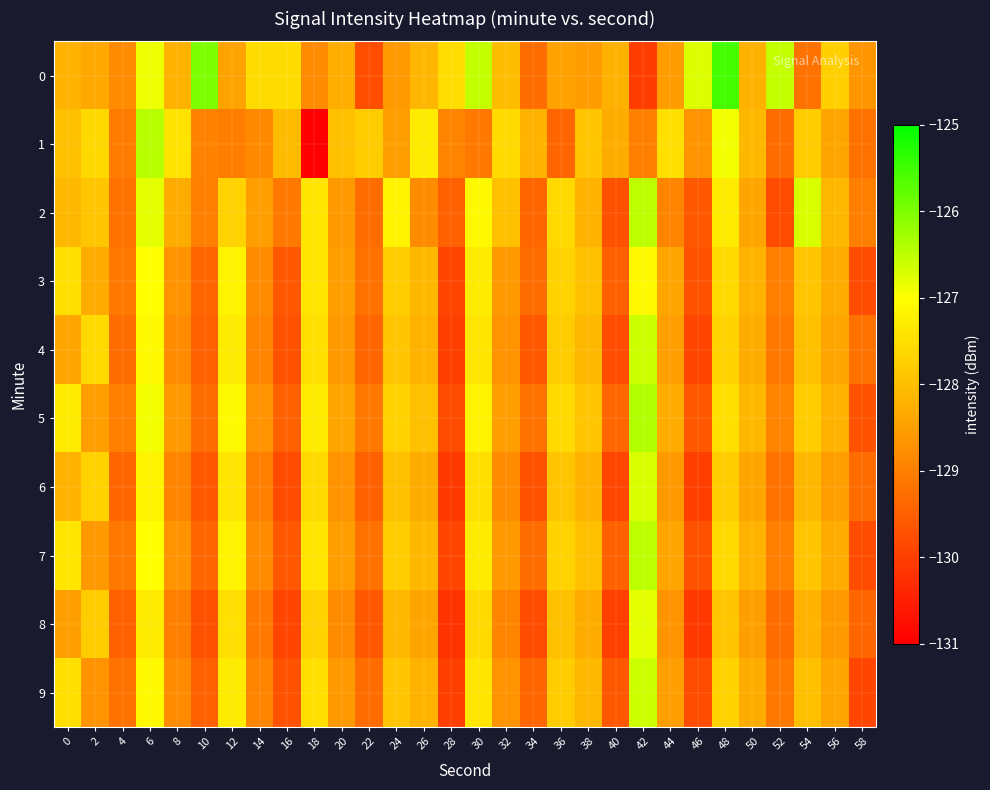

Reading right to left, list all the values displayed in this chart.

0: 58=-128.6	56=-127.8	54=-129.2	52=-126.5	50=-128.2	48=-125.5	46=-126.7	44=-128.5	42=-130.0	40=-128.2	38=-128.5	36=-128.4	34=-129.3	32=-128.0	30=-126.5	28=-127.5	26=-128.1	24=-128.6	22=-129.8	20=-128.3	18=-128.8	16=-127.5	14=-127.5	12=-128.4	10=-126.0	8=-128.2	6=-126.9	4=-128.8	2=-128.3	0=-128.2
1: 58=-129.2	56=-128.4	54=-127.8	52=-129.3	50=-128.1	48=-126.9	46=-128.7	44=-127.5	42=-129.0	40=-128.3	38=-127.9	36=-129.4	34=-128.2	32=-127.6	30=-129.1	28=-128.9	26=-127.3	24=-128.5	22=-127.8	20=-128.0	18=-131.0	16=-128.0	14=-128.8	12=-129.0	10=-129.0	8=-127.4	6=-126.4	4=-129.1	2=-127.6	0=-128.0
2: 58=-129.0	56=-128.1	54=-126.7	52=-129.8	50=-128.4	48=-127.3	46=-129.6	44=-128.9	42=-126.5	40=-129.7	38=-128.2	36=-127.6	34=-129.4	32=-128.0	30=-127.1	28=-129.5	26=-128.8	24=-127.2	22=-129.3	20=-128.6	18=-127.4	16=-129.1	14=-128.5	12=-127.7	10=-129.0	8=-128.3	6=-126.8	4=-129.2	2=-127.9	0=-128.1
3: 58=-129.8	56=-128.3	54=-127.9	52=-129.0	50=-128.2	48=-127.6	46=-129.7	44=-128.4	42=-127.1	40=-129.5	38=-128.0	36=-127.7	34=-129.3	32=-128.6	30=-127.3	28=-129.9	26=-128.1	24=-127.8	22=-129.2	20=-128.5	18=-127.4	16=-129.6	14=-128.8	12=-127.2	10=-129.4	8=-128.7	6=-127.0	4=-129.1	2=-128.3	0=-127.5
4: 58=-129.2	56=-128.4	54=-128.0	52=-129.1	50=-128.3	48=-127.7	46=-129.9	44=-128.5	42=-126.6	40=-129.8	38=-128.1	36=-127.8	34=-129.6	32=-128.7	30=-127.4	28=-130.0	26=-128.2	24=-127.9	22=-129.4	20=-128.6	18=-127.5	16=-129.7	14=-128.9	12=-127.3	10=-129.5	8=-128.8	6=-127.1	4=-129.3	2=-127.6	0=-128.4
5: 58=-129.7	56=-128.2	54=-127.8	52=-128.9	50=-128.1	48=-127.5	46=-129.6	44=-128.3	42=-126.4	40=-129.4	38=-127.9	36=-127.6	34=-129.2	32=-128.5	30=-127.2	28=-129.8	26=-128.0	24=-127.7	22=-129.1	20=-128.4	18=-127.3	16=-129.5	14=-128.7	12=-127.1	10=-129.3	8=-128.6	6=-126.9	4=-129.0	2=-128.5	0=-127.3
6: 58=-129.3	56=-128.5	54=-128.1	52=-129.2	50=-128.4	48=-127.8	46=-130.0	44=-128.6	42=-126.7	40=-129.9	38=-128.2	36=-127.9	34=-129.7	32=-128.8	30=-127.5	28=-130.1	26=-128.3	24=-128.0	22=-129.5	20=-128.7	18=-127.6	16=-129.8	14=-129.0	12=-127.4	10=-129.6	8=-128.9	6=-127.2	4=-129.4	2=-127.7	0=-128.2
7: 58=-129.8	56=-128.3	54=-127.9	52=-129.0	50=-128.2	48=-127.6	46=-129.7	44=-128.4	42=-126.5	40=-129.5	38=-128.0	36=-127.7	34=-129.3	32=-128.6	30=-127.3	28=-129.9	26=-128.1	24=-127.8	22=-129.2	20=-128.5	18=-127.4	16=-129.6	14=-128.8	12=-127.2	10=-129.4	8=-128.7	6=-127.0	4=-129.1	2=-128.6	0=-127.4
8: 58=-129.4	56=-128.6	54=-128.2	52=-129.3	50=-128.5	48=-127.9	46=-130.1	44=-128.7	42=-126.8	40=-130.0	38=-128.3	36=-128.0	34=-129.8	32=-128.9	30=-127.6	28=-130.2	26=-128.4	24=-128.1	22=-129.6	20=-128.8	18=-127.7	16=-129.9	14=-129.1	12=-127.5	10=-129.7	8=-129.0	6=-127.3	4=-129.5	2=-127.8	0=-128.5
9: 58=-129.9	56=-128.4	54=-128.0	52=-129.1	50=-128.3	48=-127.7	46=-129.8	44=-128.5	42=-126.6	40=-129.6	38=-128.1	36=-127.8	34=-129.4	32=-128.7	30=-127.4	28=-130.0	26=-128.2	24=-127.9	22=-129.3	20=-128.6	18=-127.5	16=-129.7	14=-128.9	12=-127.3	10=-129.5	8=-128.8	6=-127.1	4=-129.2	2=-128.7	0=-127.5